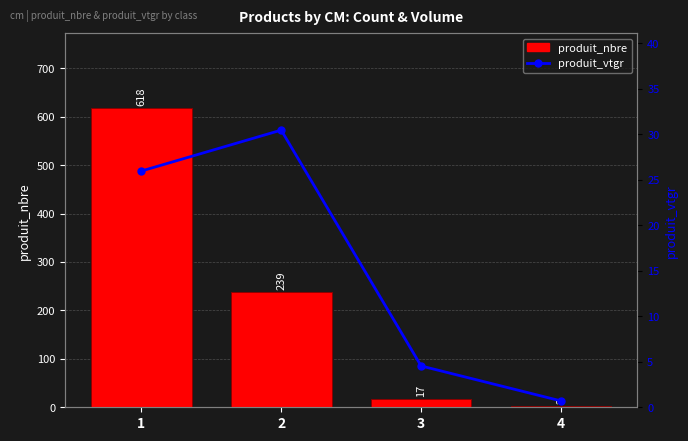

Which series has the largest range (max minus min)?

produit_nbre